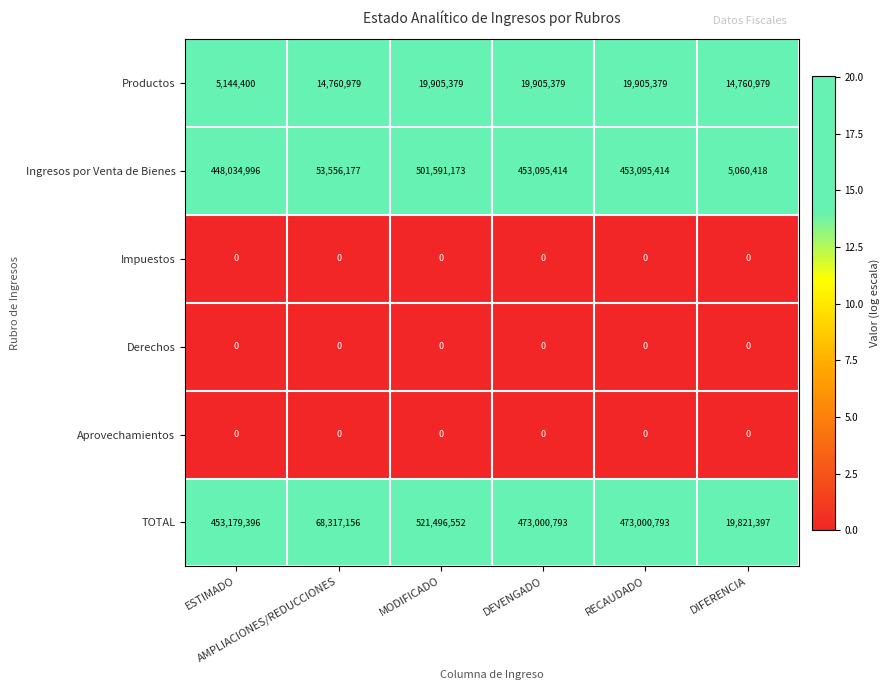

What is the difference between the maximum and minimum values in the TOTAL series?

501675155